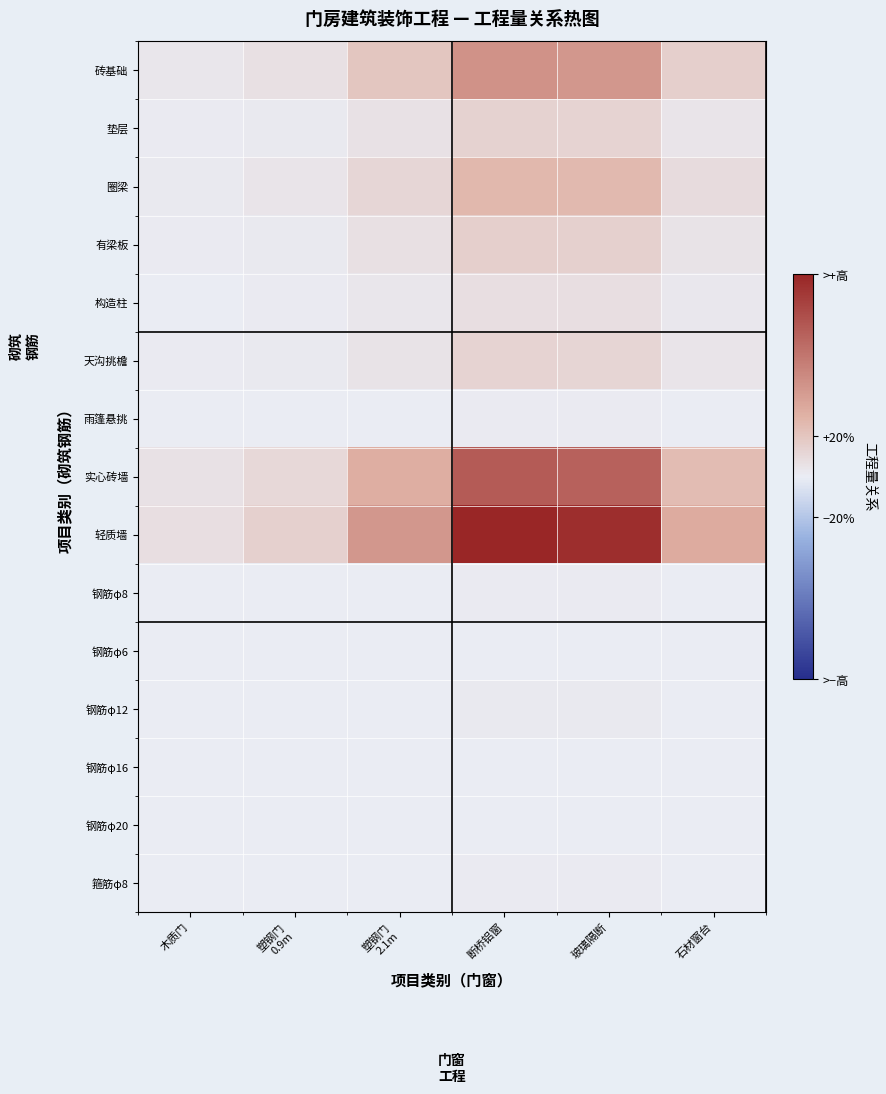

List the series in order of their peak value, highest first.

轻质墙, 实心砖墙, 砖基础, 圈梁, 有梁板, 垫层, 天沟挑檐, 构造柱, 钢筋φ12, 钢筋φ8, 箍筋φ8, 雨篷悬挑, 钢筋φ16, 钢筋φ20, 钢筋φ6